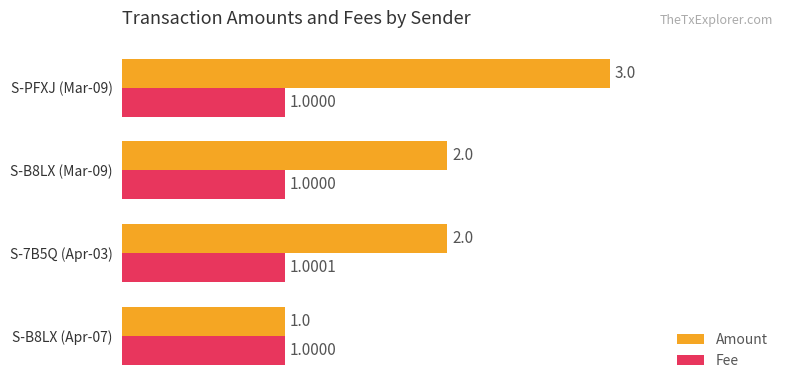

Rank the series at S-B8LX (Mar-09) from highest to lowest value.

Amount, Fee